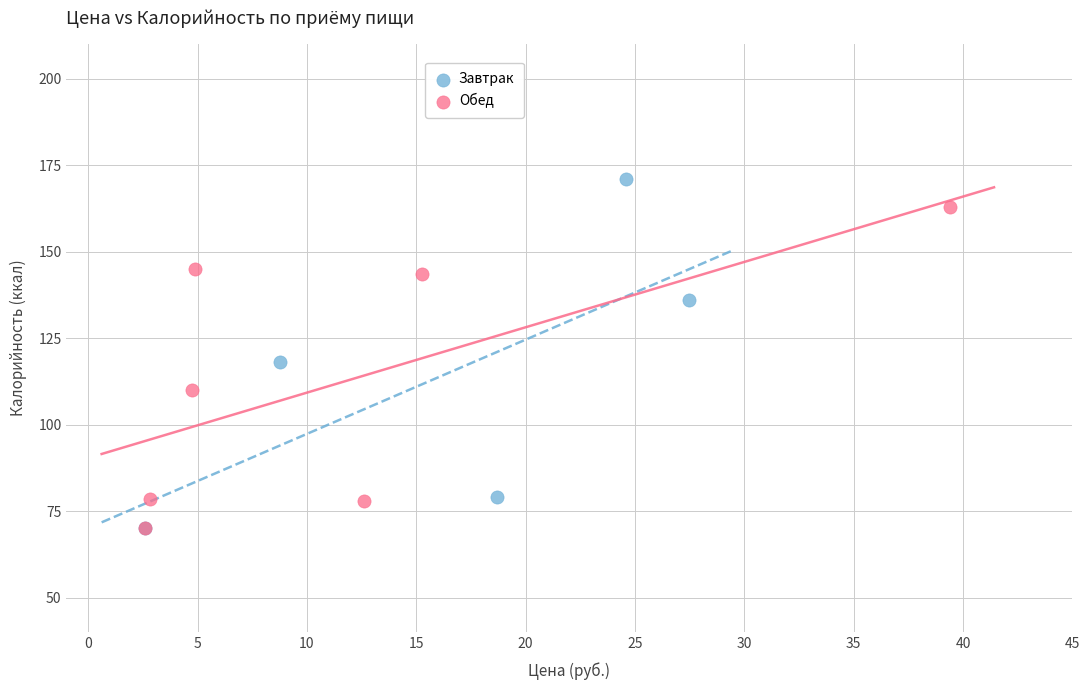

What are all the series names shown in the legend?

Завтрак, Обед